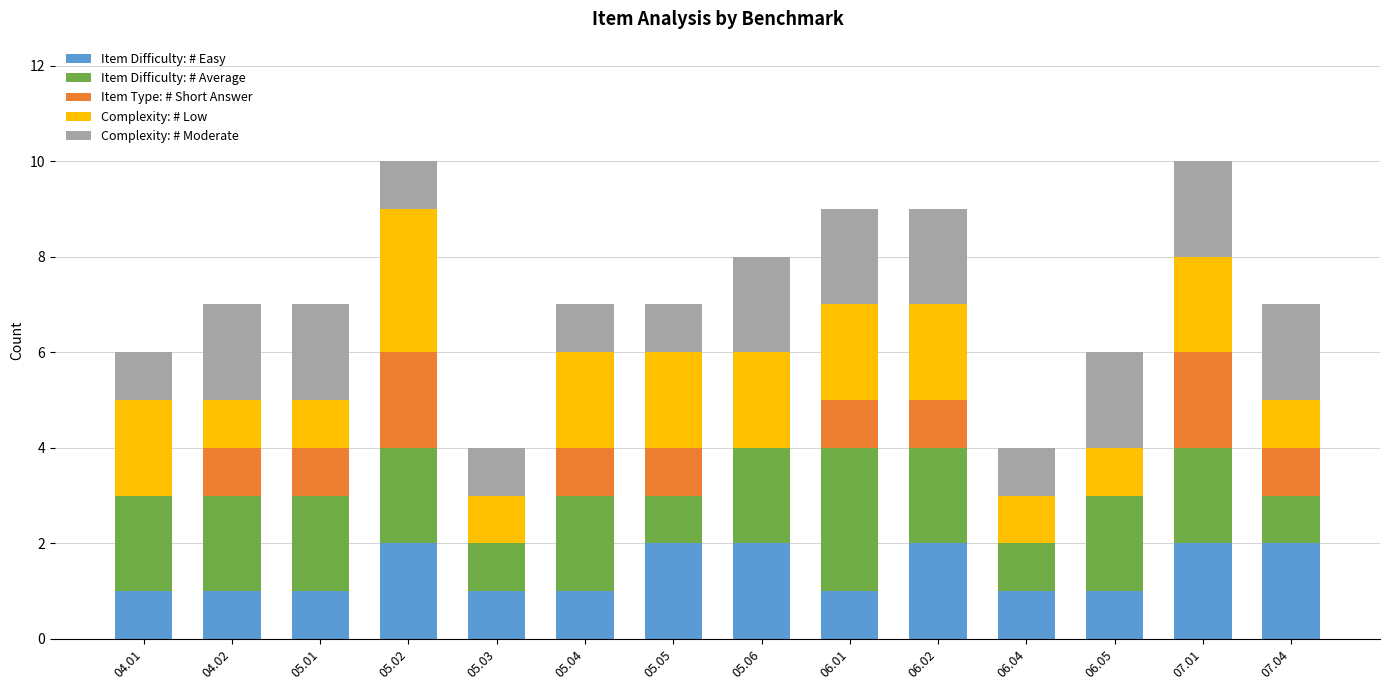

What are all the series names shown in the legend?

Item Difficulty: # Easy, Item Difficulty: # Average, Item Type: # Short Answer, Complexity: # Low, Complexity: # Moderate